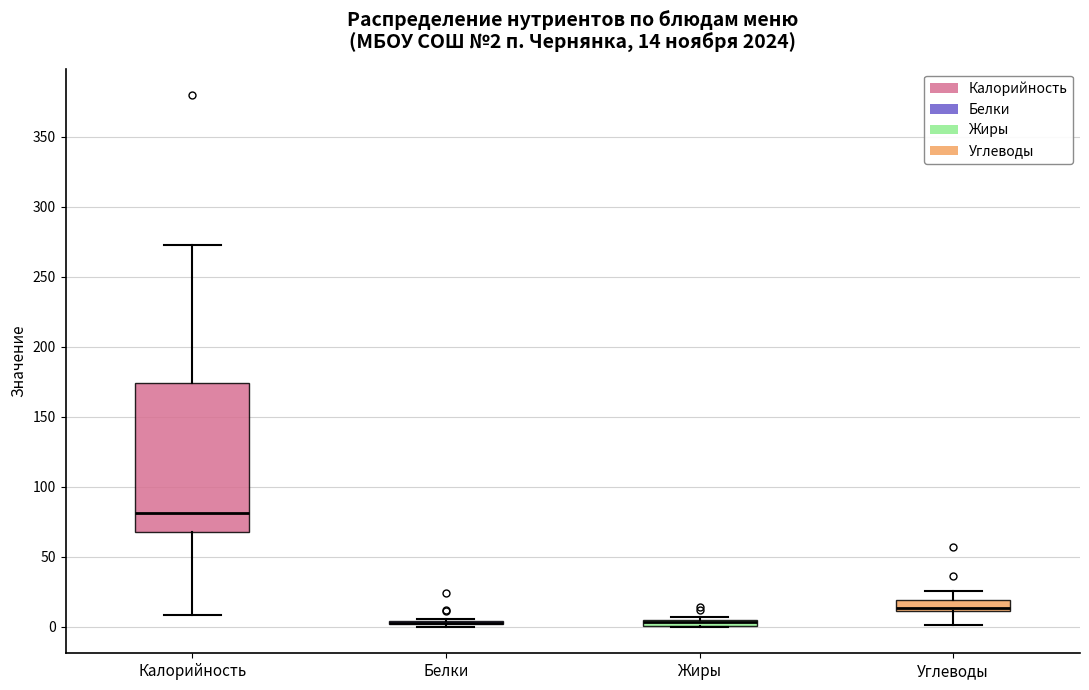

Which box is the tallest, from its lower edge to its upper edge?

Калорийность